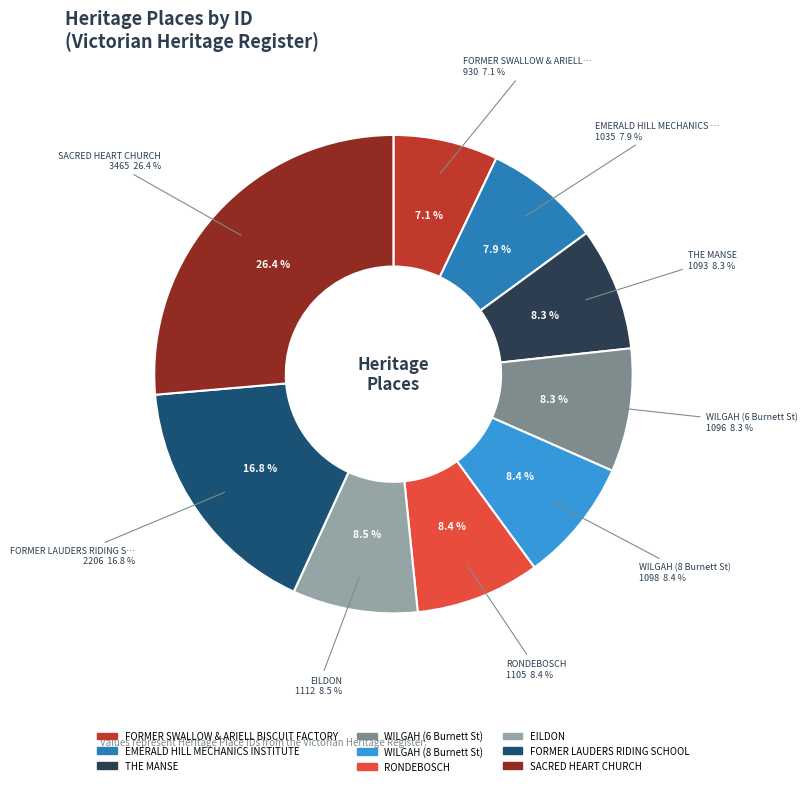

Is it true that WILGAH (6 Burnett St) is 8% of the pie?

True